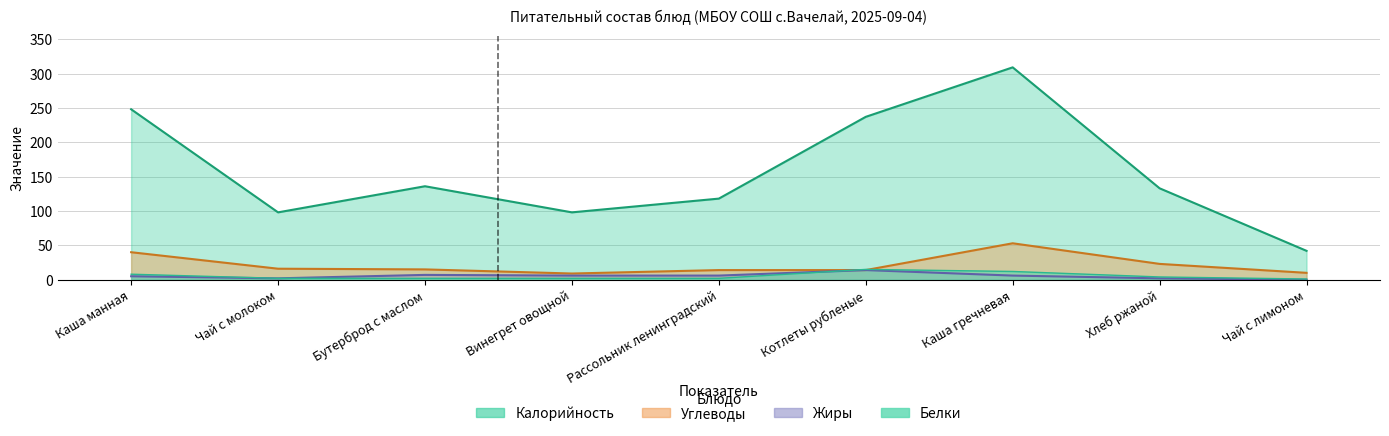

How many lines are shown in the chart?

4